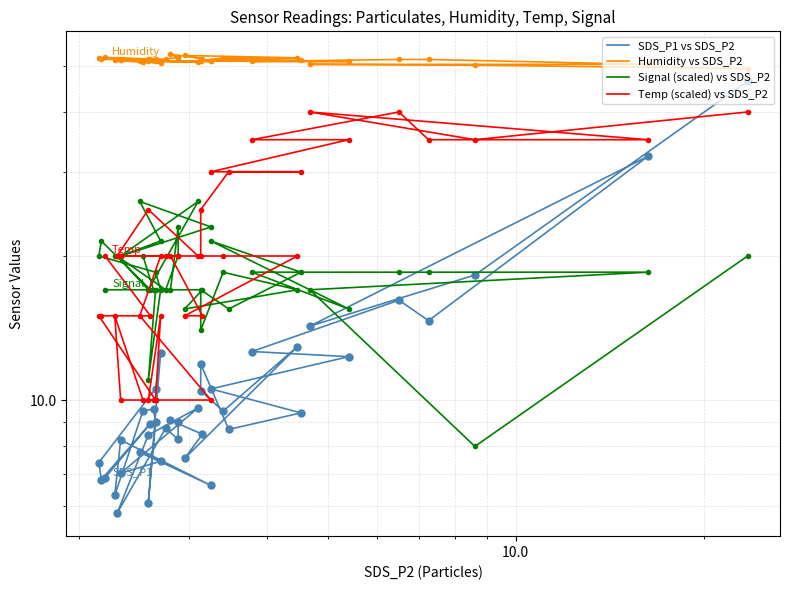

Rank the series by their maximum value, from highest to lowest.

Humidity vs SDS_P2, SDS_P1 vs SDS_P2, Temp (scaled) vs SDS_P2, Signal (scaled) vs SDS_P2